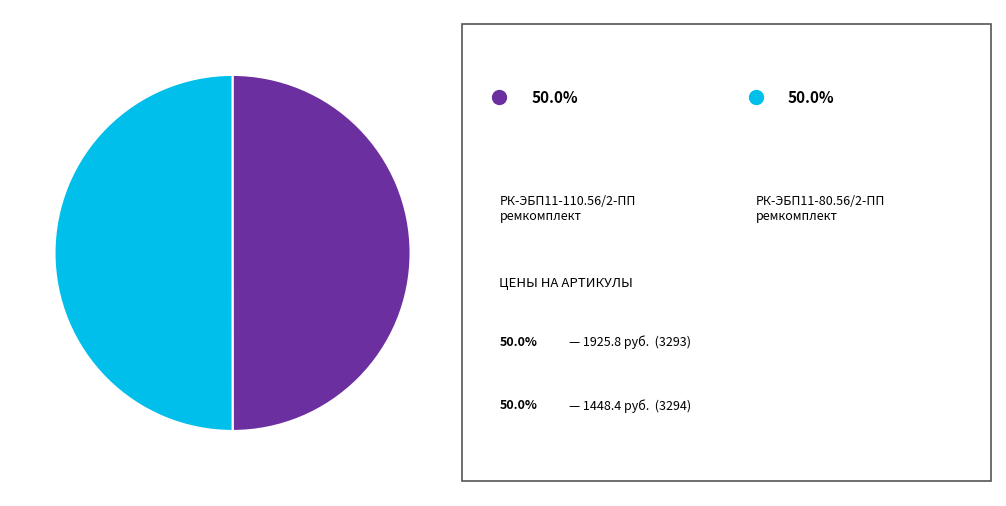

How many segments does this pie chart have?

2